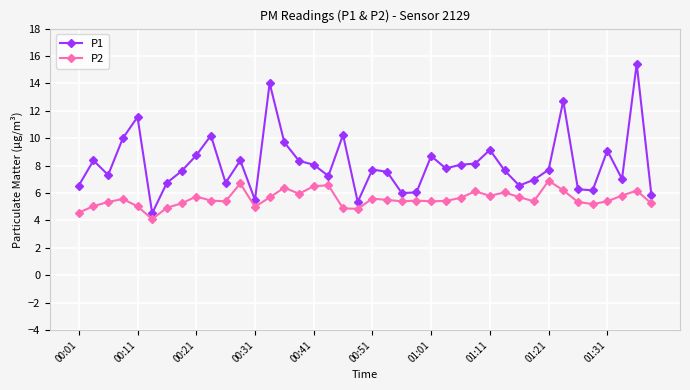

Which series has the widest spread of values?

P1